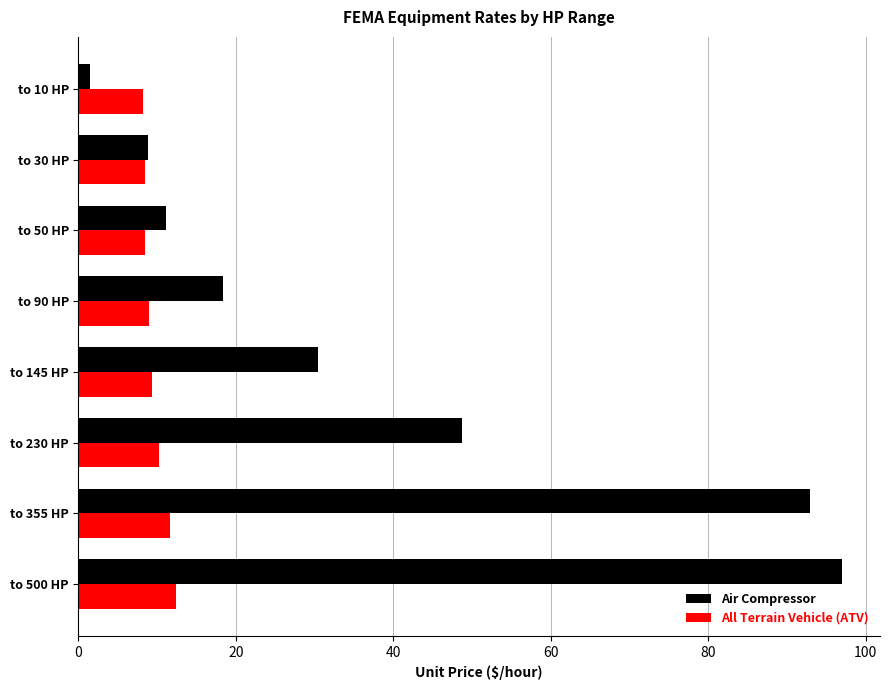

Rank the series by their average value, from highest to lowest.

Air Compressor, All Terrain Vehicle (ATV)